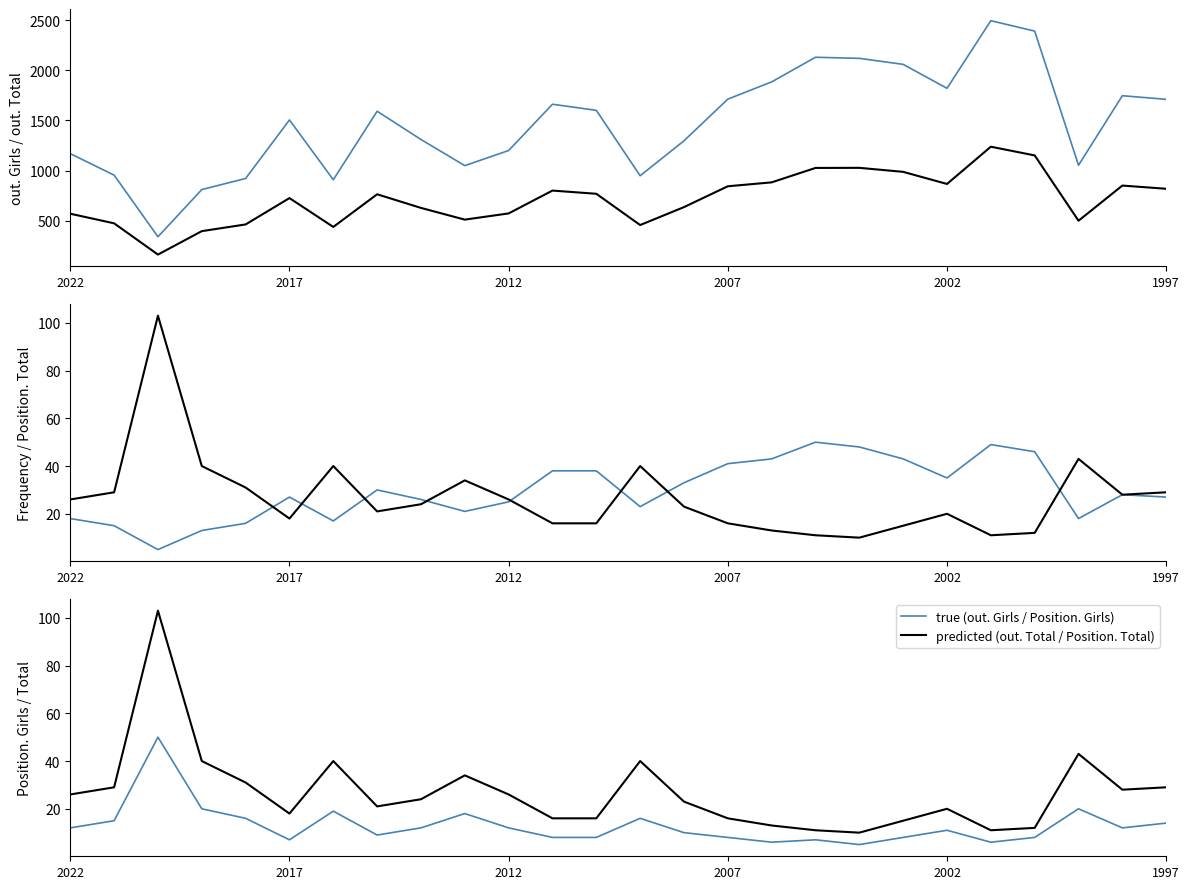

True or false: out. Girls has more than 2 points higher than both neighbors.

True